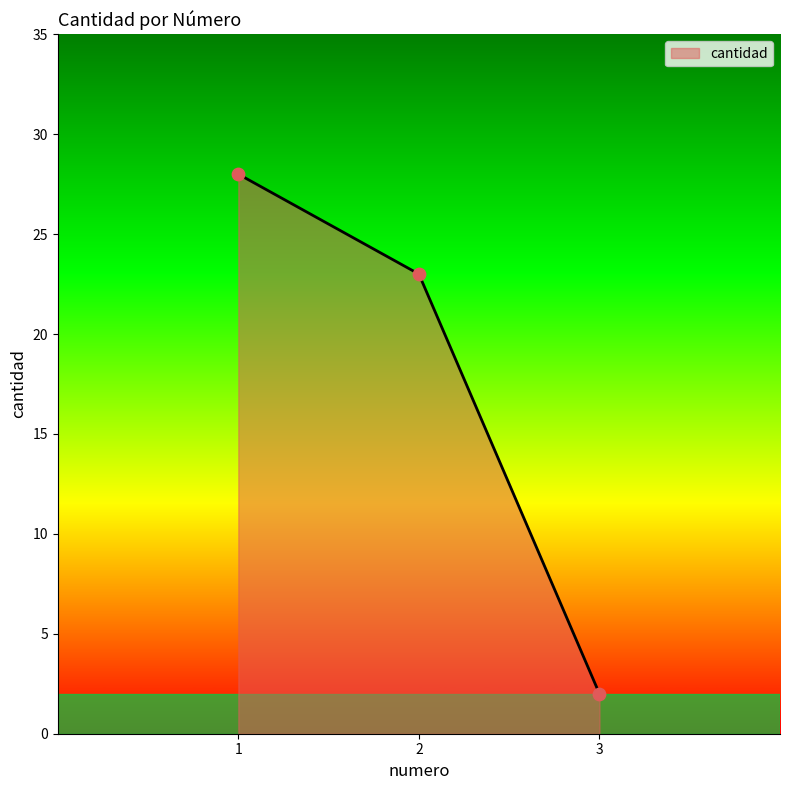

What is the change in value from 1 to 3?

-26